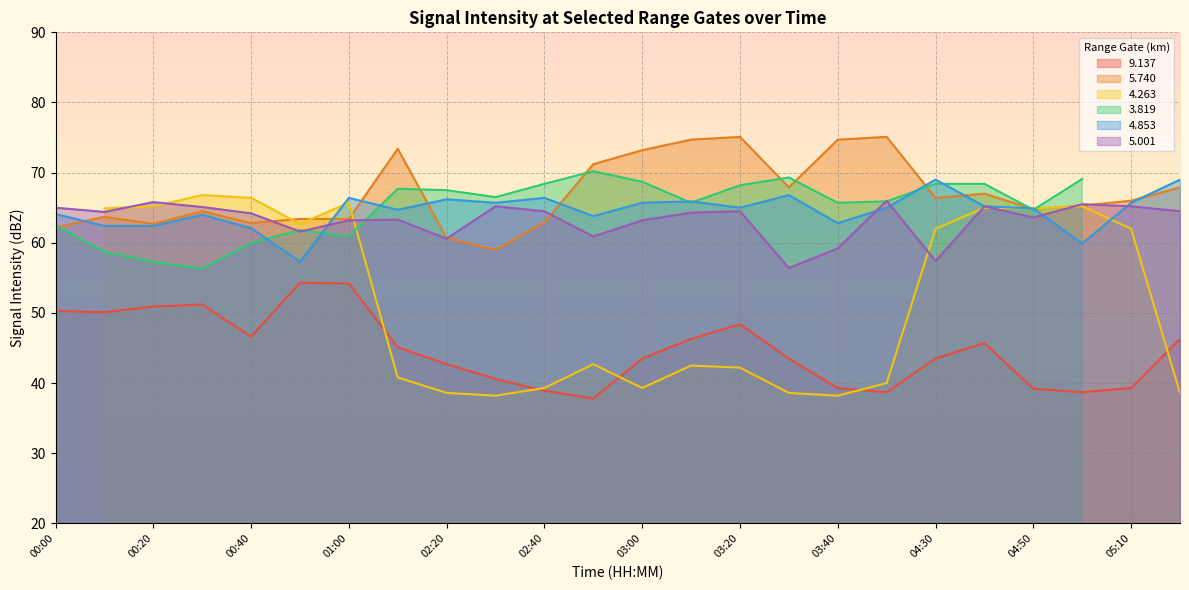

Where is 5.740 nearest to the value 67?

04:40